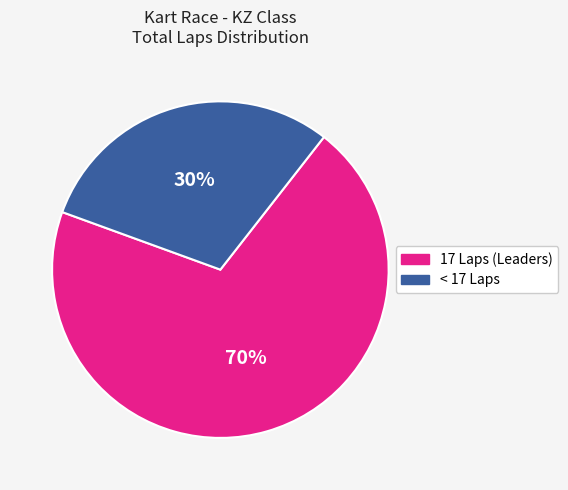

How many slices are in this pie chart?

2